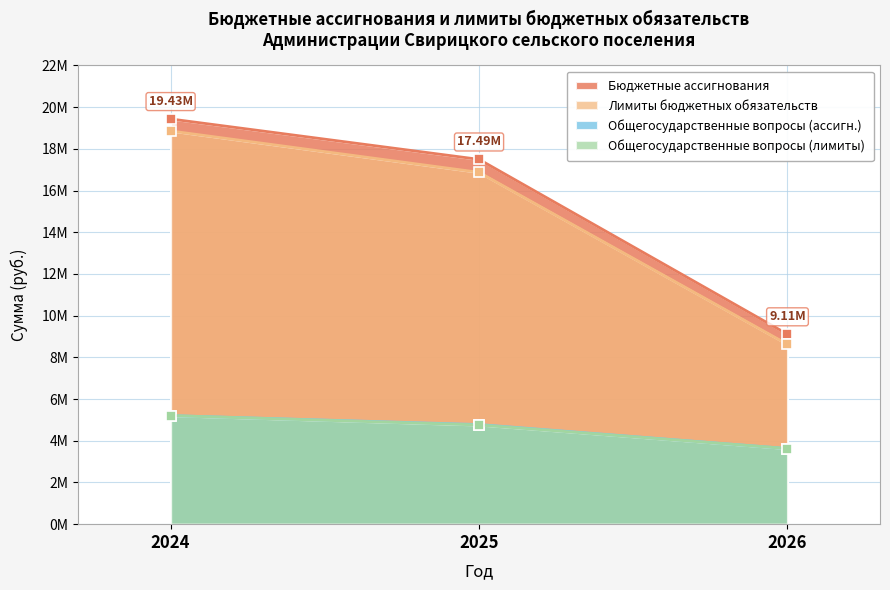

Reading right to left, transcribe all the data shown in this chart.

Бюджетные ассигнования: 9109820.0	17493623.7	19431530.9
Лимиты бюджетных обязательств: 8624503.0	16872123.7	18856447.9
Общегосударственные вопросы (ассигн.): 3626467.3	4777508.0	5206103.8
Общегосударственные вопросы (лимиты): 3626467.3	4757508.0	5206103.8